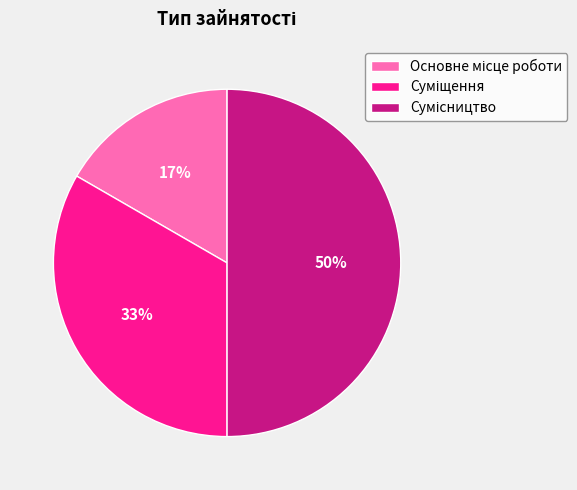

To the nearest percent, what is the average slice percentage?

33%